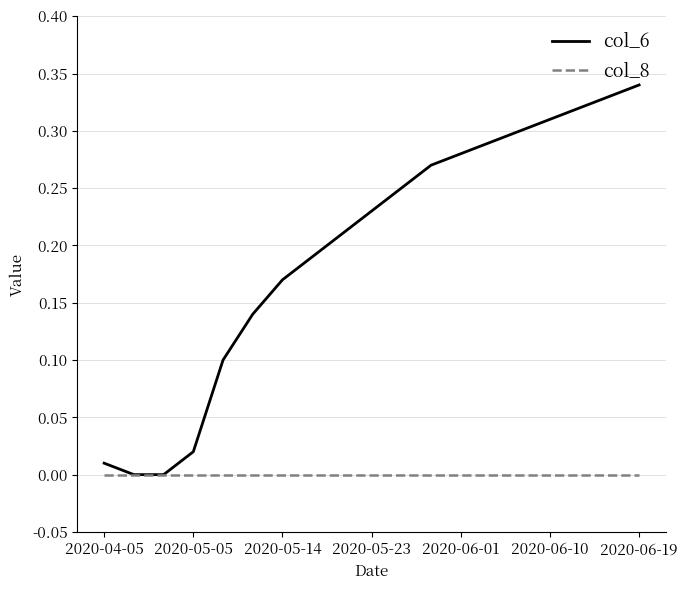

Rank the series by their maximum value, from lowest to highest.

col_8, col_6